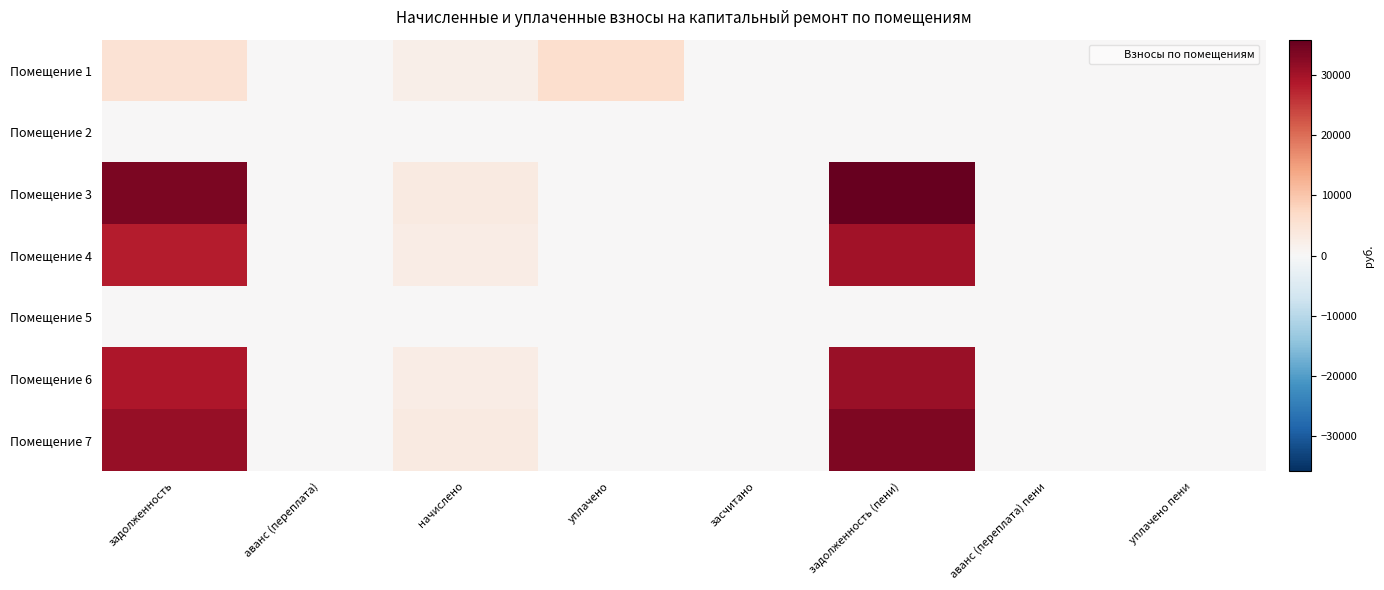

Reading left to right, transcribe all the data shown in this chart.

Помещение 1: задолженность=5250.4	аванс (переплата)=0.0	начислено=2121.4	уплачено=5940.1	засчитано=0.0	задолженность (пени)=0.0	аванс (переплата) пени=0.0	уплачено пени=232.9
Помещение 2: задолженность=0.0	аванс (переплата)=0.0	начислено=0.0	уплачено=0.0	засчитано=0.0	задолженность (пени)=0.0	аванс (переплата) пени=0.0	уплачено пени=0.0
Помещение 3: задолженность=33662.5	аванс (переплата)=0.0	начислено=3096.4	уплачено=0.0	засчитано=0.0	задолженность (пени)=35885.0	аванс (переплата) пени=0.0	уплачено пени=0.0
Помещение 4: задолженность=28151.3	аванс (переплата)=0.0	начислено=2589.5	уплачено=0.0	засчитано=0.0	задолженность (пени)=30010.0	аванс (переплата) пени=0.0	уплачено пени=0.0
Помещение 5: задолженность=0.0	аванс (переплата)=0.0	начислено=0.0	уплачено=0.0	засчитано=0.0	задолженность (пени)=0.0	аванс (переплата) пени=0.0	уплачено пени=0.0
Помещение 6: задолженность=29053.9	аванс (переплата)=0.0	начислено=2620.4	уплачено=0.0	засчитано=0.0	задолженность (пени)=30945.2	аванс (переплата) пени=0.0	уплачено пени=0.0
Помещение 7: задолженность=31271.9	аванс (переплата)=0.0	начислено=3124.9	уплачено=0.0	засчитано=0.0	задолженность (пени)=33464.8	аванс (переплата) пени=0.0	уплачено пени=0.0